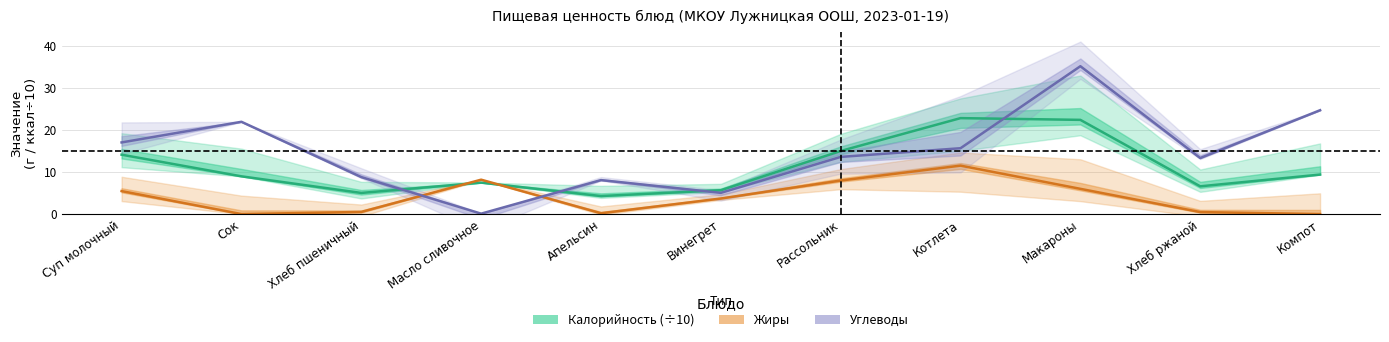

How many intersections are there between Углеводы and Жиры?

2